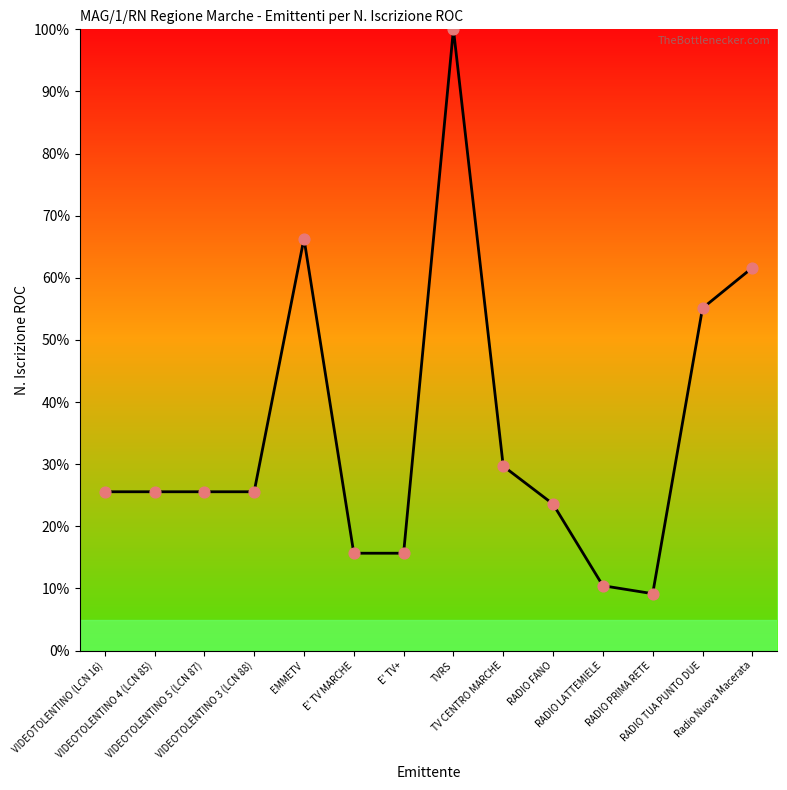

What is the change in value from TV CENTRO MARCHE to RADIO PRIMA RETE?

-20.5